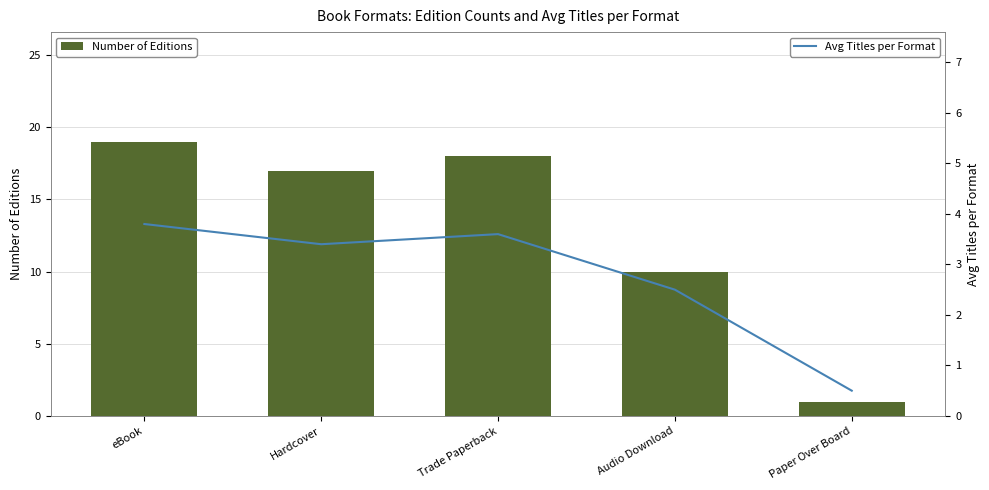

Which category has the lowest value in the Number of Editions series?

Paper Over Board